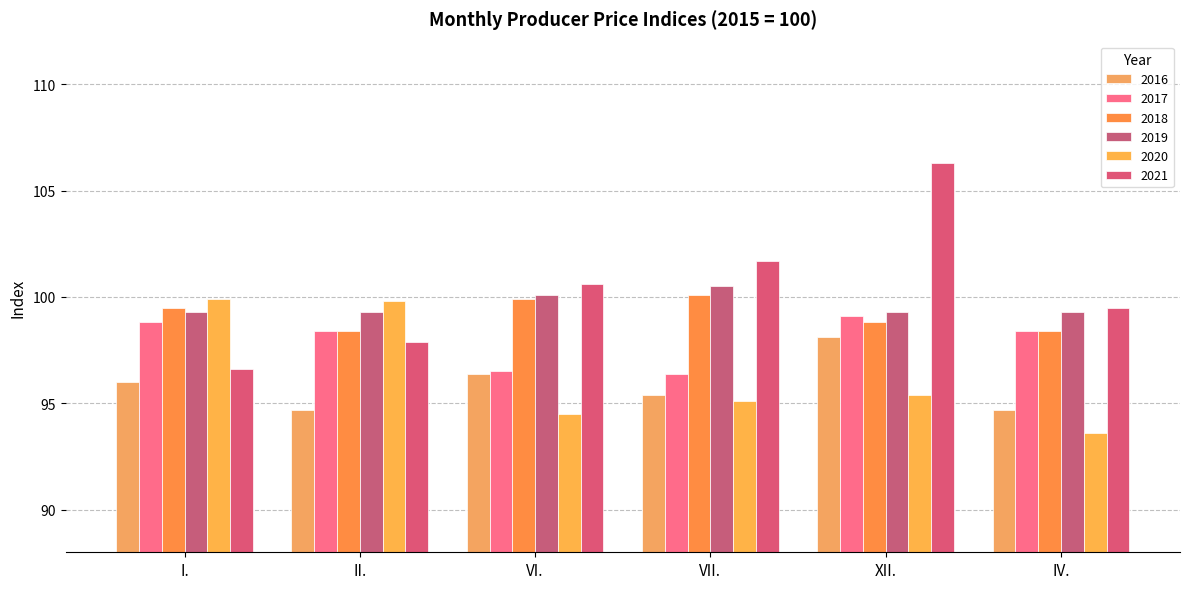

Reading left to right, list all the values displayed in this chart.

2016: I.=96.0	II.=94.7	VI.=96.4	VII.=95.4	XII.=98.1	IV.=94.7
2017: I.=98.8	II.=98.4	VI.=96.5	VII.=96.4	XII.=99.1	IV.=98.4
2018: I.=99.5	II.=98.4	VI.=99.9	VII.=100.1	XII.=98.8	IV.=98.4
2019: I.=99.3	II.=99.3	VI.=100.1	VII.=100.5	XII.=99.3	IV.=99.3
2020: I.=99.9	II.=99.8	VI.=94.5	VII.=95.1	XII.=95.4	IV.=93.6
2021: I.=96.6	II.=97.9	VI.=100.6	VII.=101.7	XII.=106.3	IV.=99.5